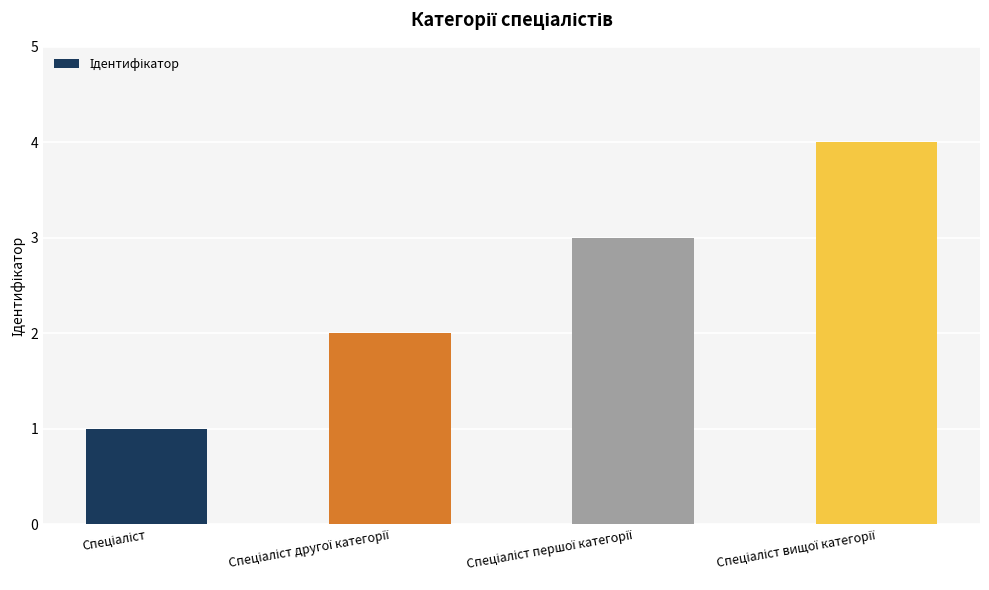

Count the number of categories in the chart.

4